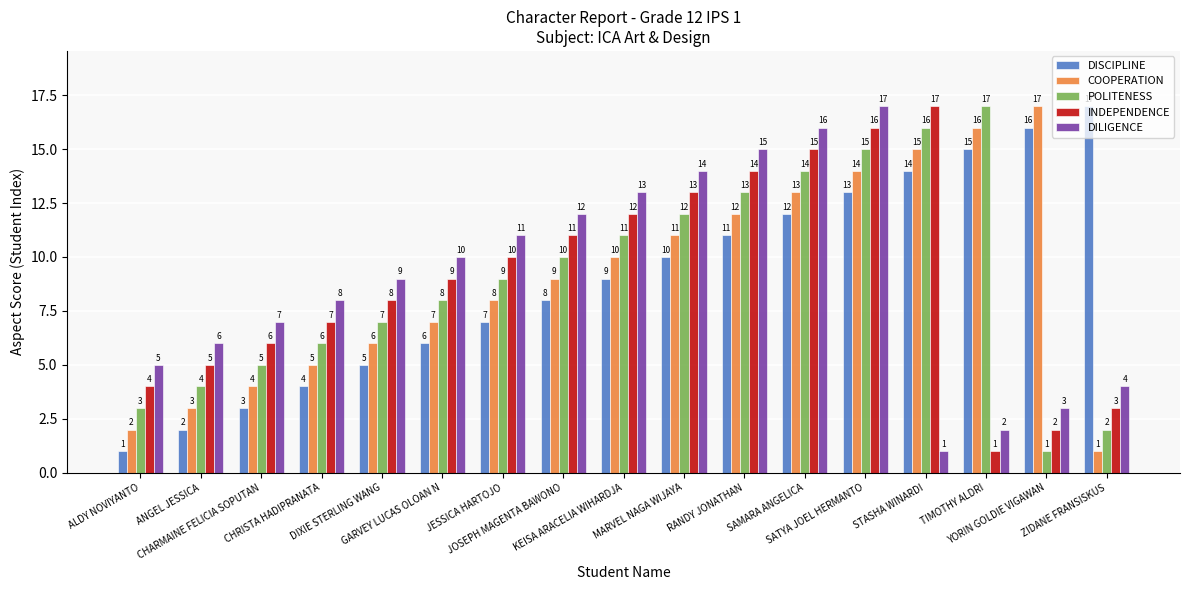

How many values in the DILIGENCE series are below 9?

8